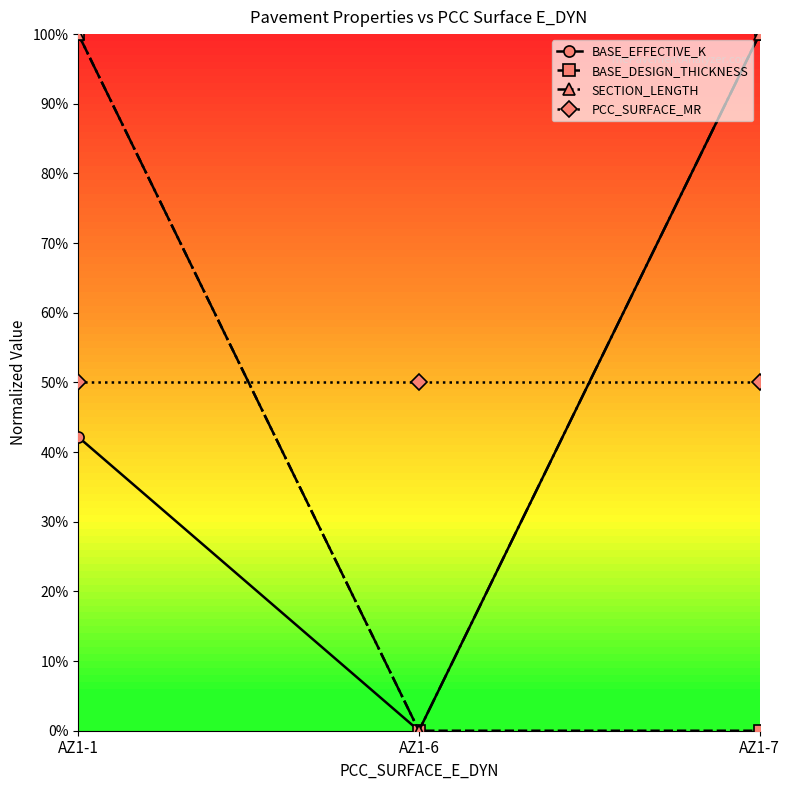

At how many categories does at least one series exceed 97?

2